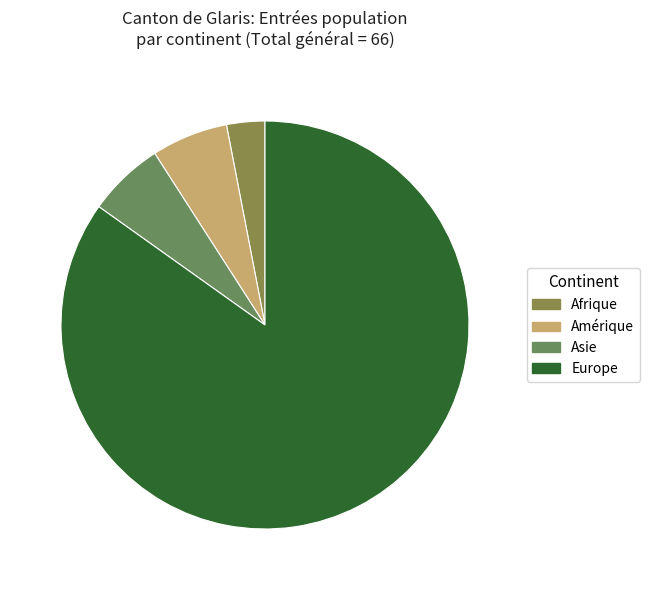

The Amérique slice represents 15% of the pie. True or false?

False